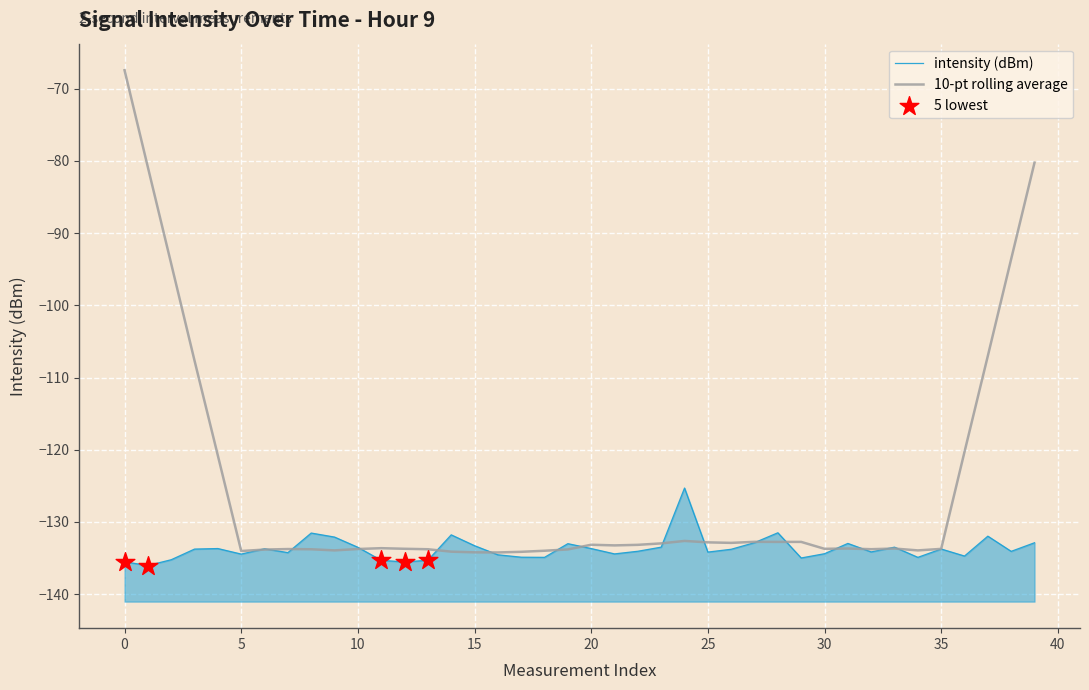

What is the change in value from 12 to 26?

+1.8